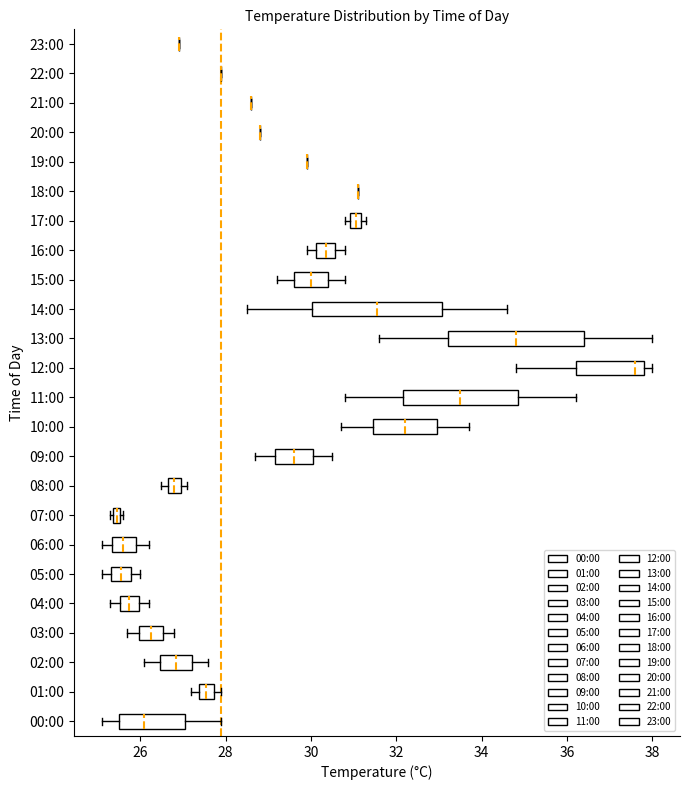

Where does the right whisker of the box for 03:00 end on the x-axis? The values are not printed on the chart, so give them approximately, as read against the axis.

26.8